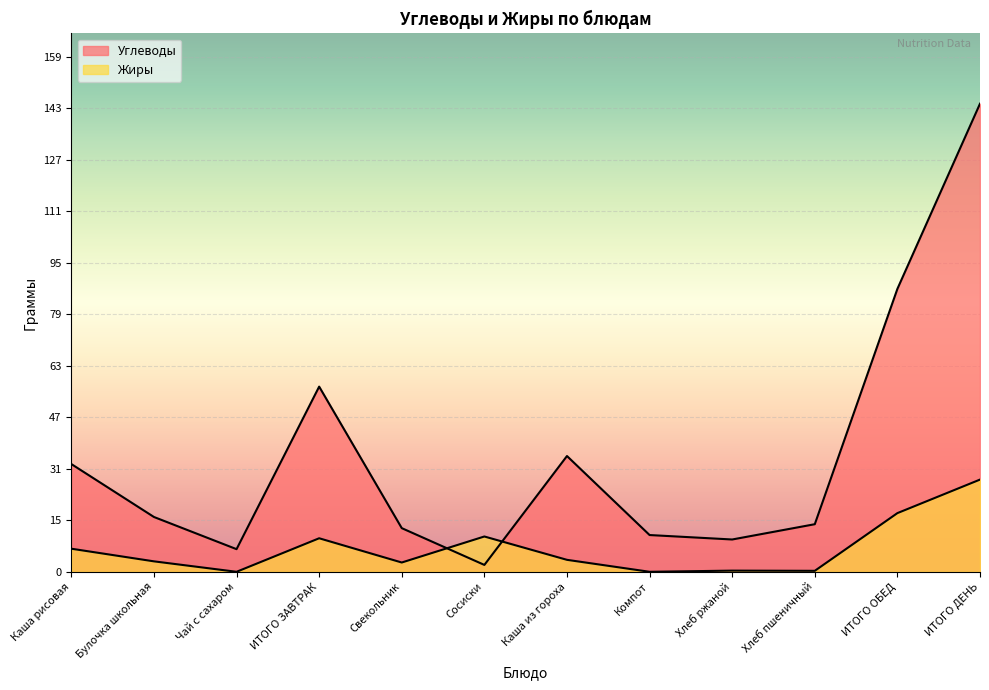

Rank the categories by Углеводы value from highest to lowest.

ИТОГО ДЕНЬ, ИТОГО ОБЕД, ИТОГО ЗАВТРАК, Каша из гороха, Каша рисовая, Булочка школьная, Хлеб пшеничный, Свекольник, Компот, Хлеб ржаной, Чай с сахаром, Сосиски